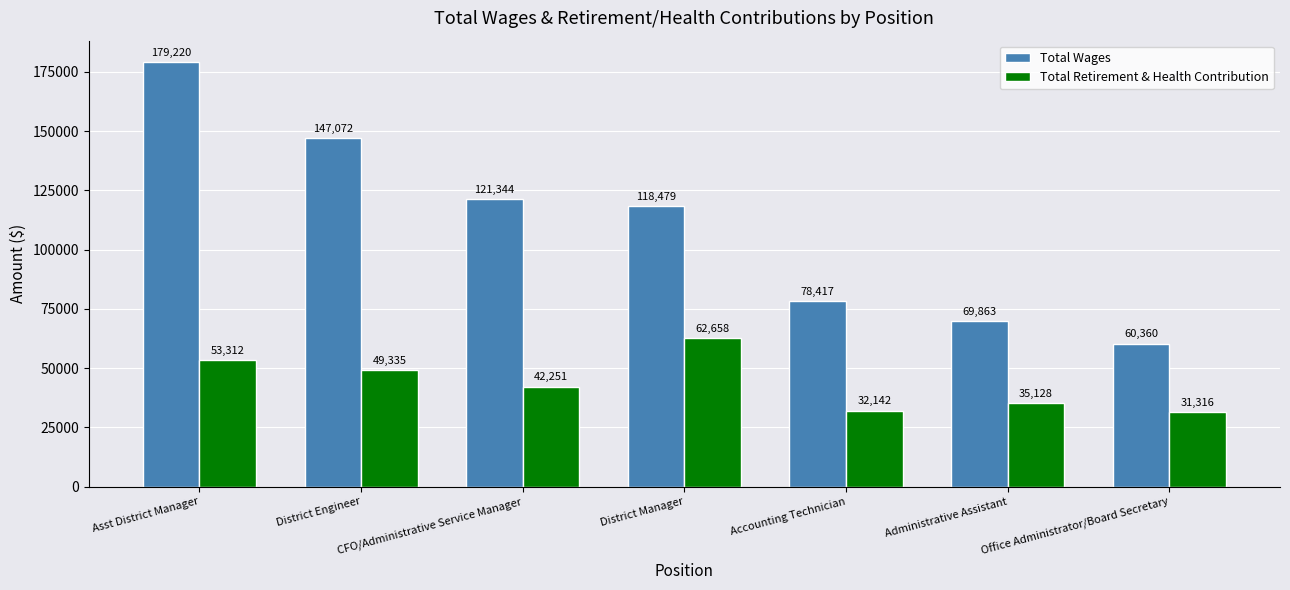

Reading left to right, what are all the values shown in this chart?

Total Wages: 179220	147072	121344	118479	78417	69863	60360
Total Retirement & Health Contribution: 53312	49335	42251	62658	32142	35128	31316